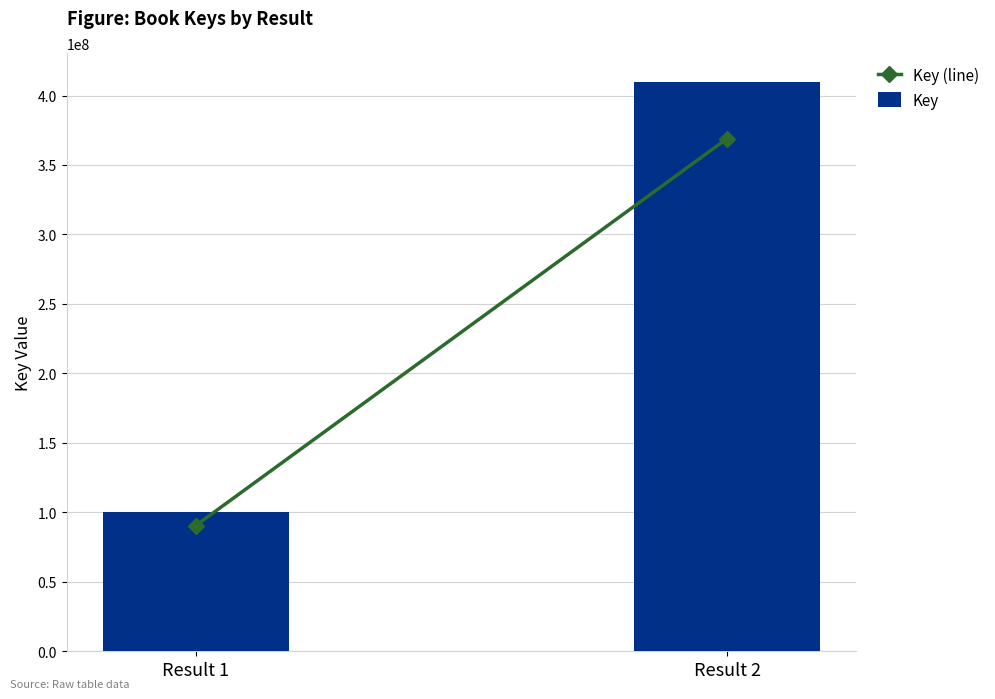

What is the average value?

255237598